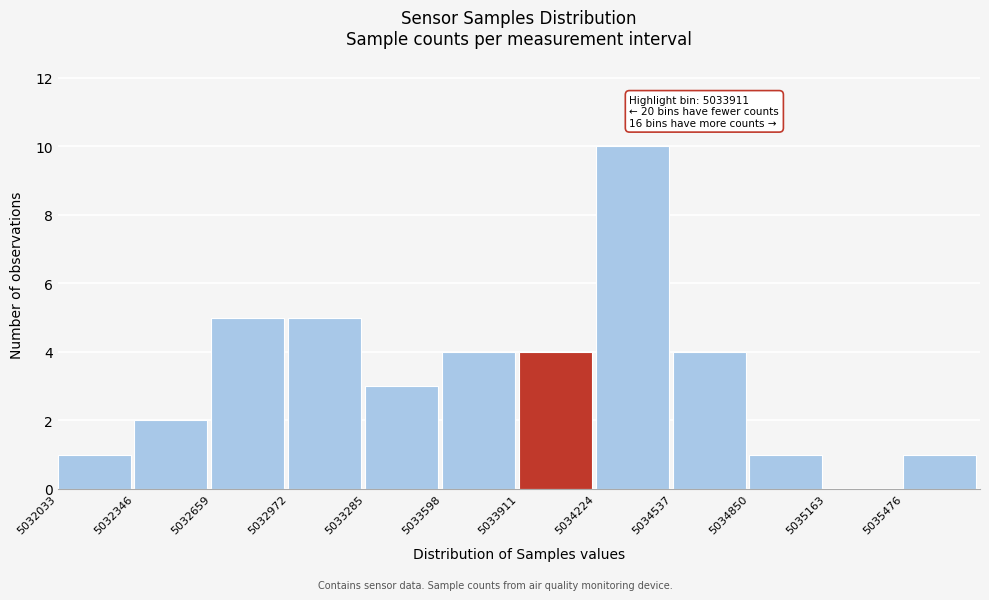

Which range on the x-axis has the tallest bar?

5034200 to 5034550